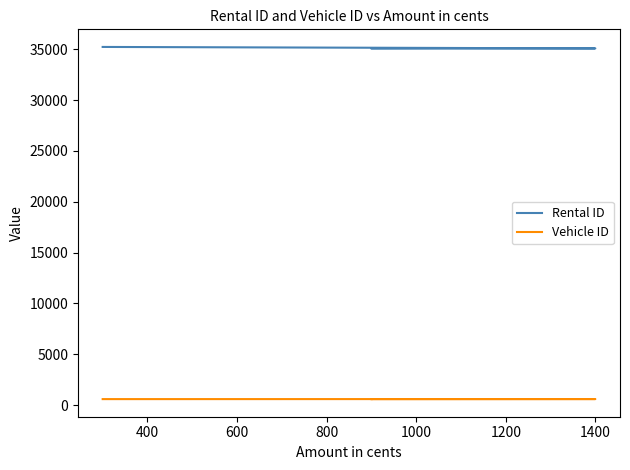

What is the value of the Vehicle ID point at the 2nd from the left?

589